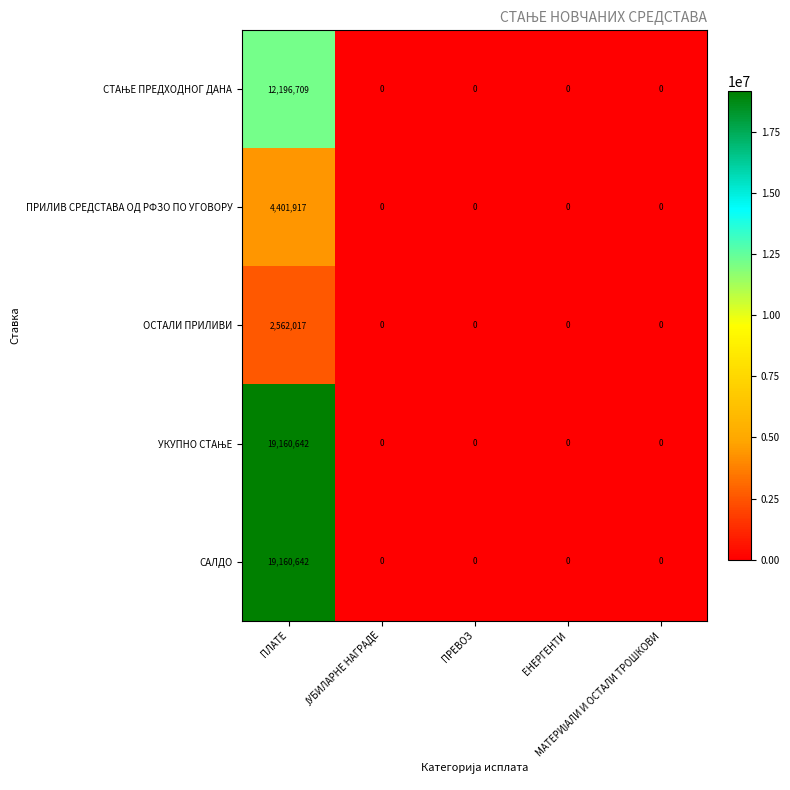

What is the sum of all ПРИЛИВ СРЕДСТАВА ОД РФЗО ПО УГОВОРУ values?

4401917